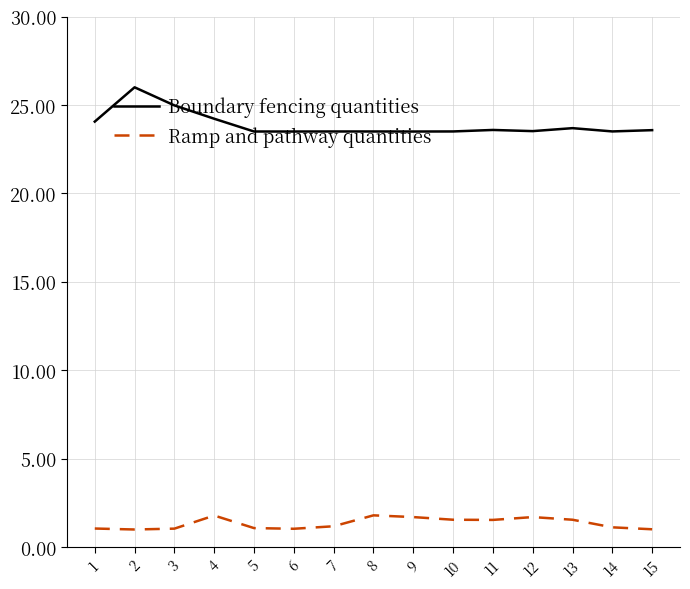

At which category is the sum across all series the highest?

2